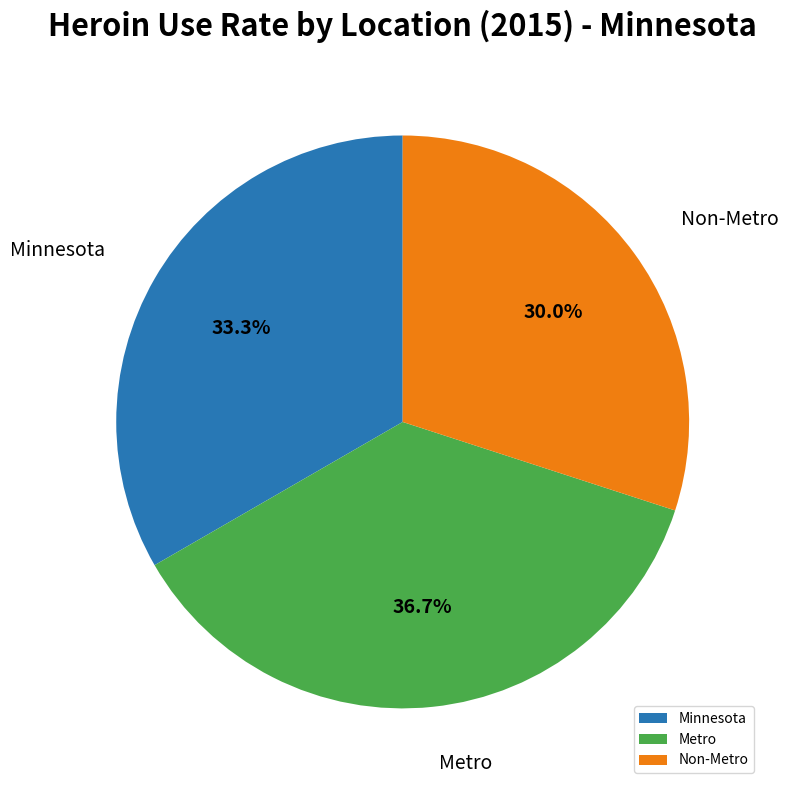

What percentage is the Metro slice, to the nearest percent?

37%